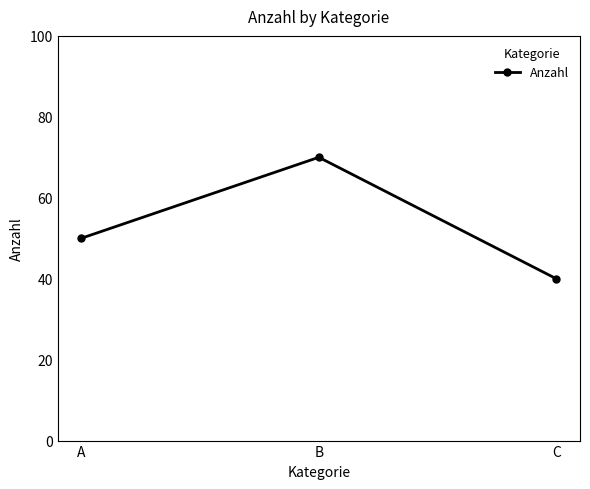

Reading left to right, what are all the values shown in this chart?

A=50	B=70	C=40